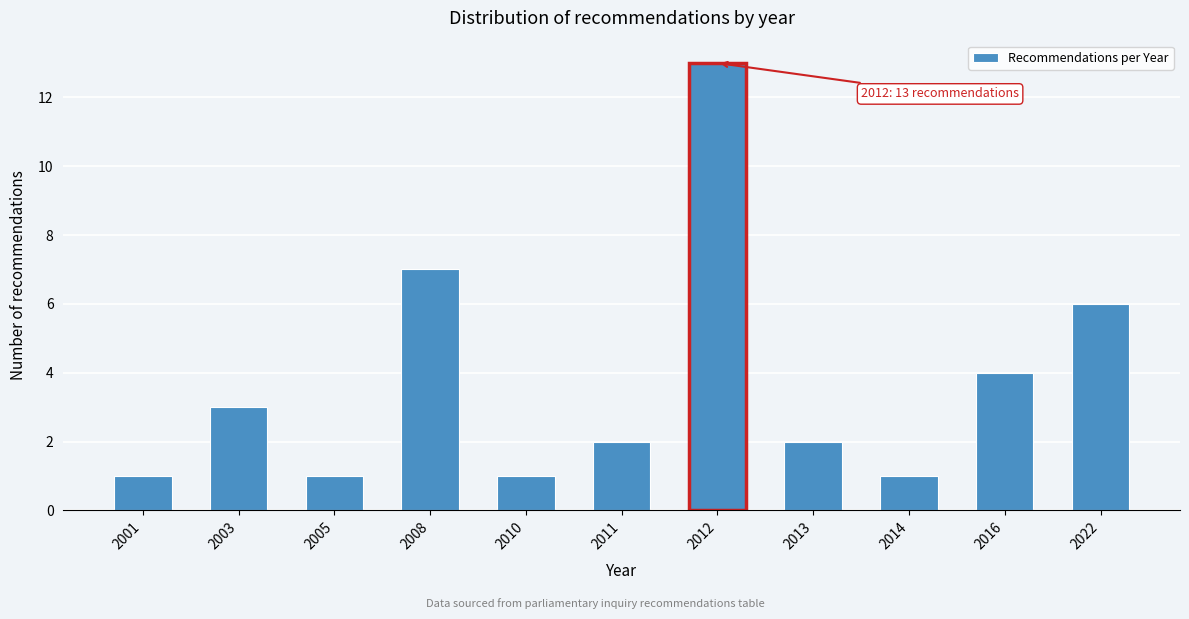

Reading left to right, extract all data points from this chart.

2001=1	2003=3	2005=1	2008=7	2010=1	2011=2	2012=13	2013=2	2014=1	2016=4	2022=6